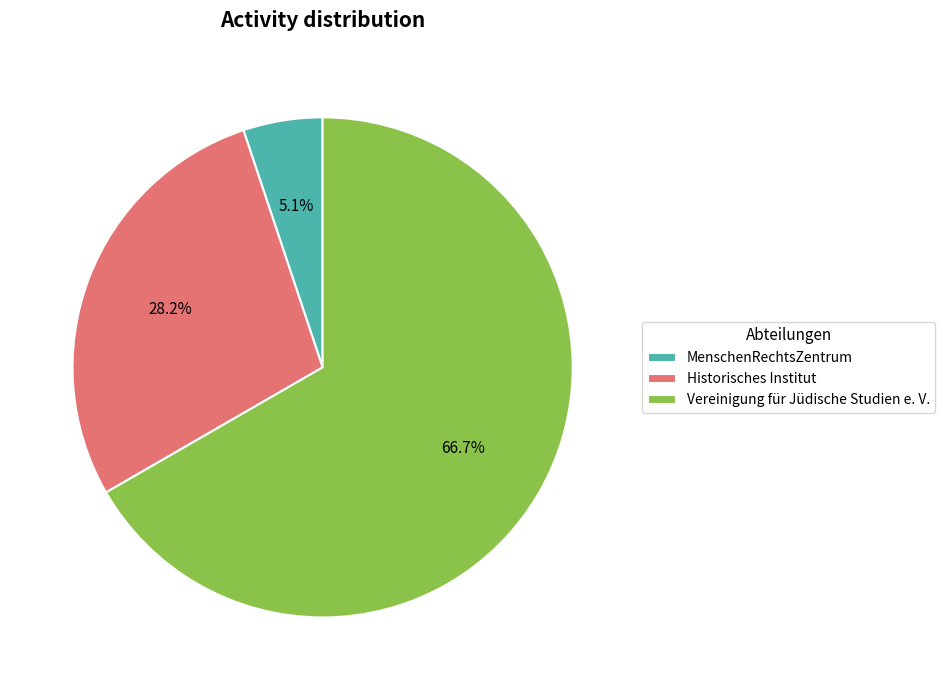

Combined, what portion of the pie is Historisches Institut and MenschenRechtsZentrum?

33.3%